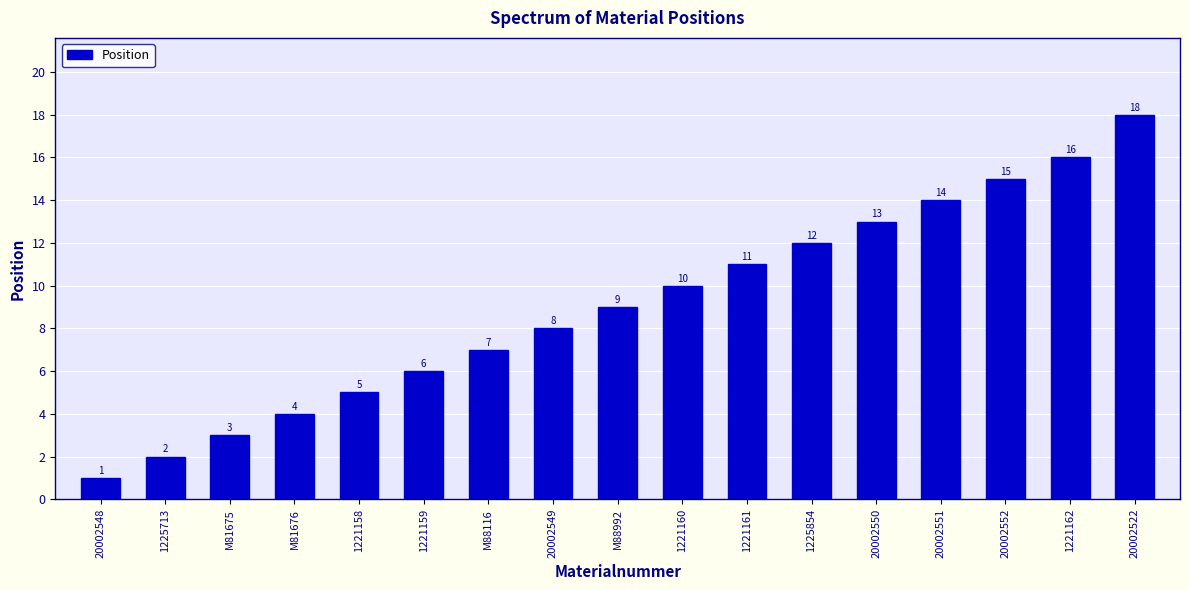

Rank the categories by value from highest to lowest.

20002522, 1221162, 20002552, 20002551, 20002550, 1225854, 1221161, 1221160, M88992, 20002549, M88116, 1221159, 1221158, M81676, M81675, 1225713, 20002548